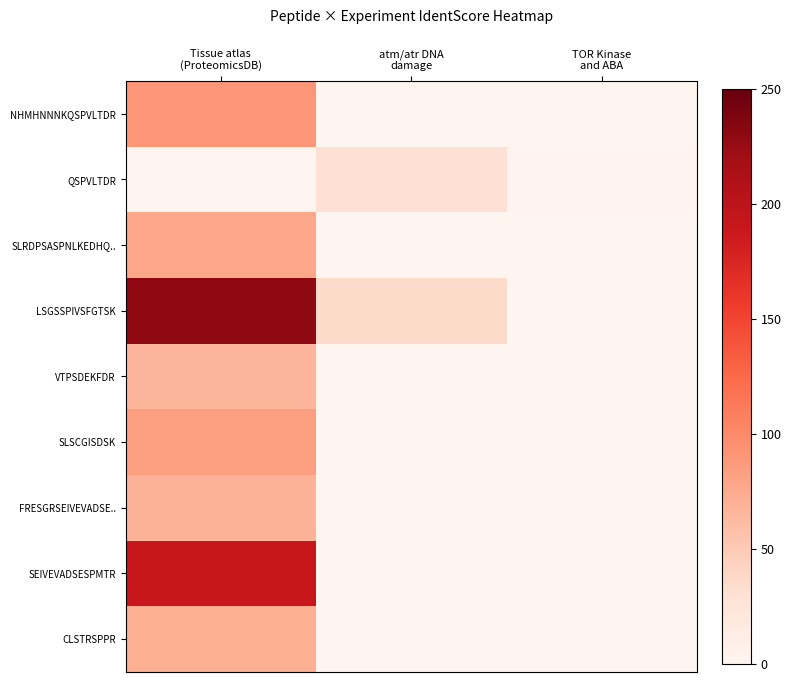

Reading right to left, list all the values displayed in this chart.

NHMHNNNKQSPVLTDR: TOR Kinase
and ABA=0.0	atm/atr DNA
damage=0.0	Tissue atlas
(ProteomicsDB)=90.3
QSPVLTDR: TOR Kinase
and ABA=2.5	atm/atr DNA
damage=29.0	Tissue atlas
(ProteomicsDB)=0.0
SLRDPSASPNLKEDHQ..: TOR Kinase
and ABA=0.0	atm/atr DNA
damage=0.0	Tissue atlas
(ProteomicsDB)=77.7
LSGSSPIVSFGTSK: TOR Kinase
and ABA=0.0	atm/atr DNA
damage=36.0	Tissue atlas
(ProteomicsDB)=229.4
VTPSDEKFDR: TOR Kinase
and ABA=0.0	atm/atr DNA
damage=0.0	Tissue atlas
(ProteomicsDB)=66.7
SLSCGISDSK: TOR Kinase
and ABA=0.0	atm/atr DNA
damage=0.0	Tissue atlas
(ProteomicsDB)=83.6
FRESGRSEIVEVADSE..: TOR Kinase
and ABA=0.0	atm/atr DNA
damage=0.0	Tissue atlas
(ProteomicsDB)=68.6
SEIVEVADSESPMTR: TOR Kinase
and ABA=0.0	atm/atr DNA
damage=0.0	Tissue atlas
(ProteomicsDB)=189.4
CLSTRSPPR: TOR Kinase
and ABA=0.0	atm/atr DNA
damage=0.0	Tissue atlas
(ProteomicsDB)=71.9